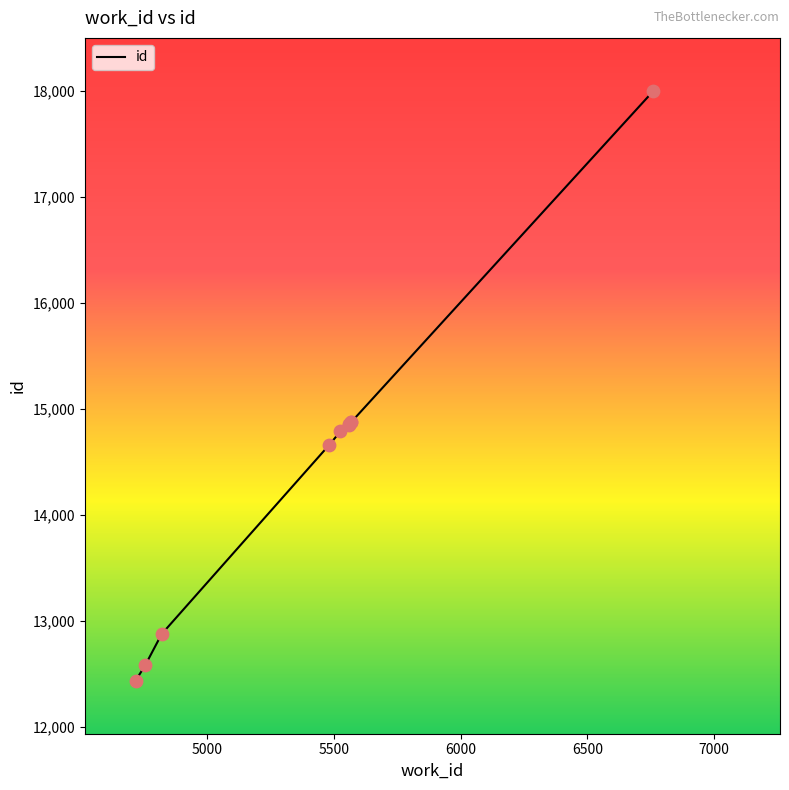

What is the difference between the maximum and minimum values?

5559